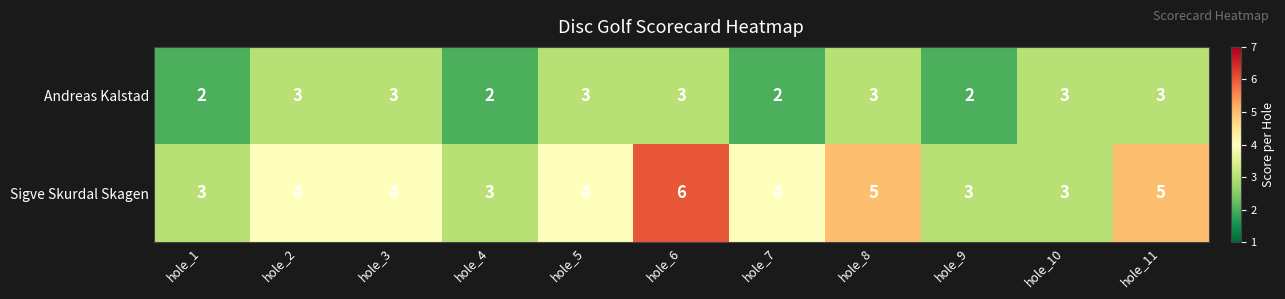

List the series in order of their peak value, lowest first.

Andreas Kalstad, Sigve Skurdal Skagen